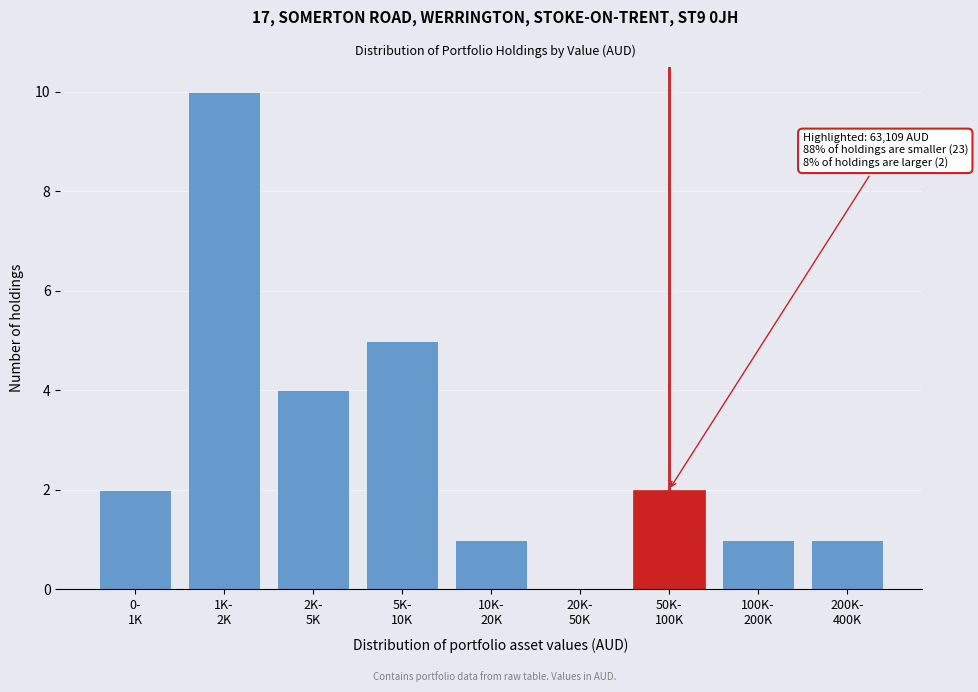

What is the sum of all values?

26